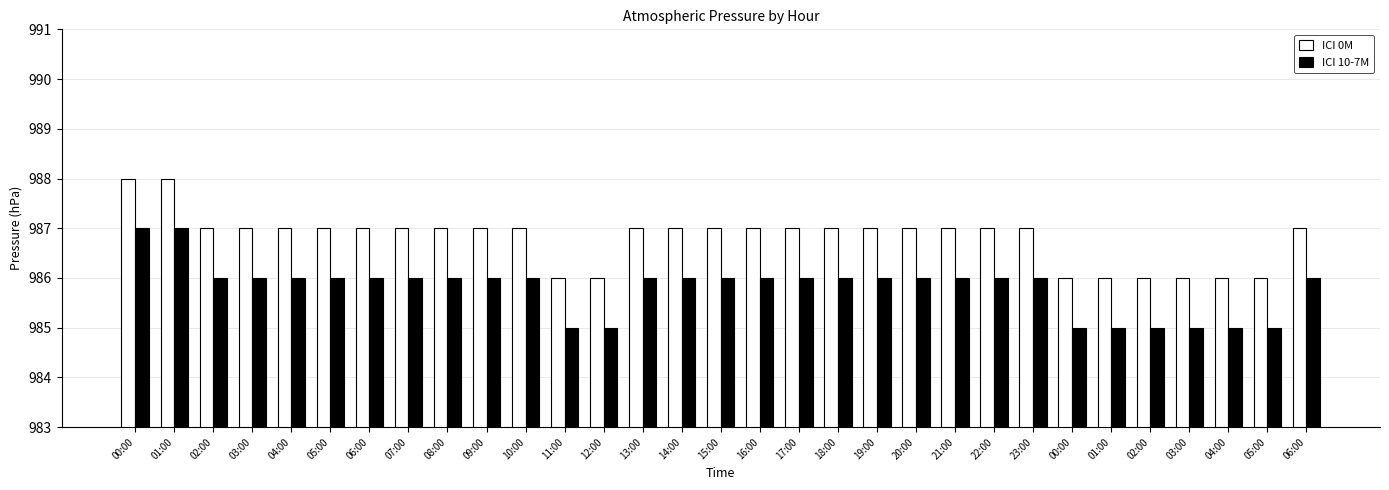

What are all the series names shown in the legend?

ICI 0M, ICI 10-7M